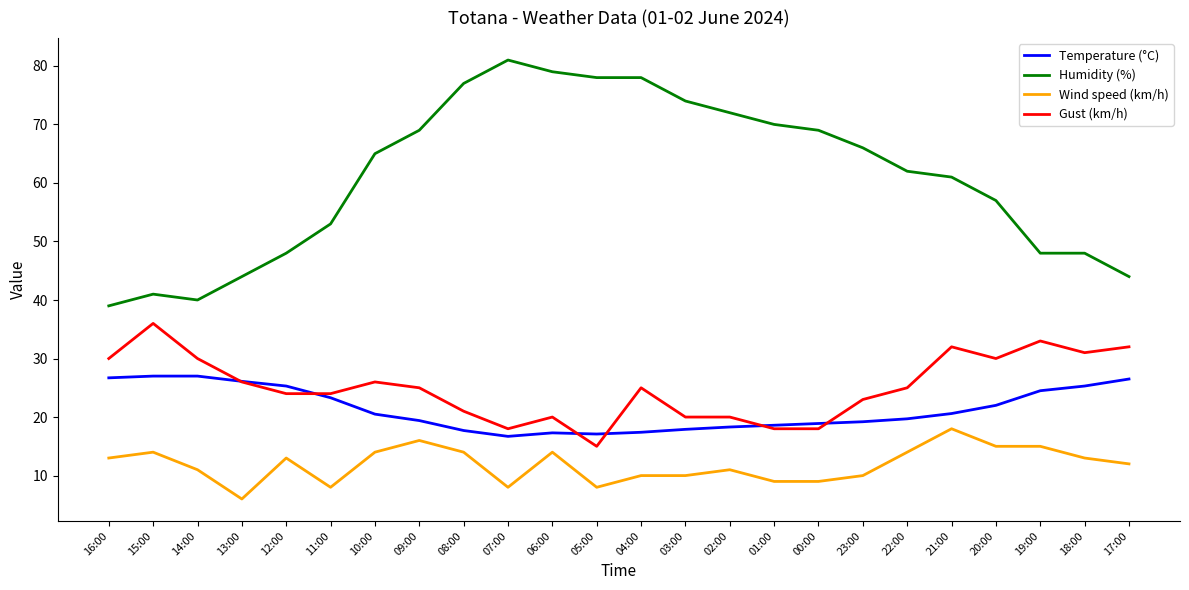

The Humidity (%) series shows 61.0 at 21:00. True or false?

True